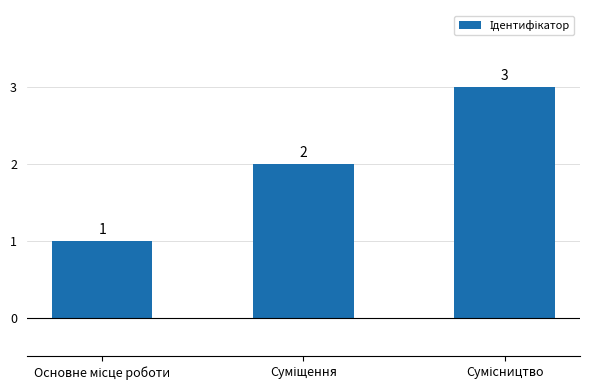

What is the sum of all values?

6